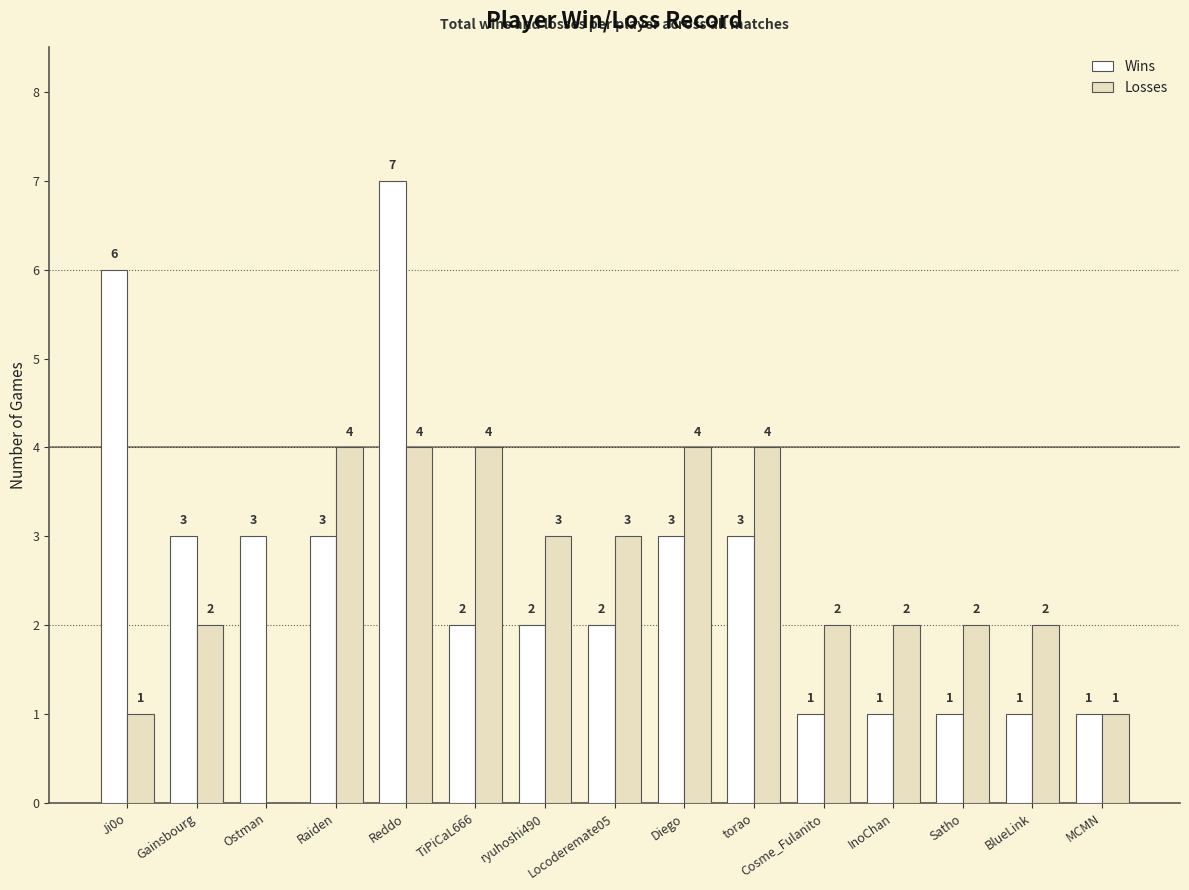

At which category is the sum across all series the highest?

Reddo